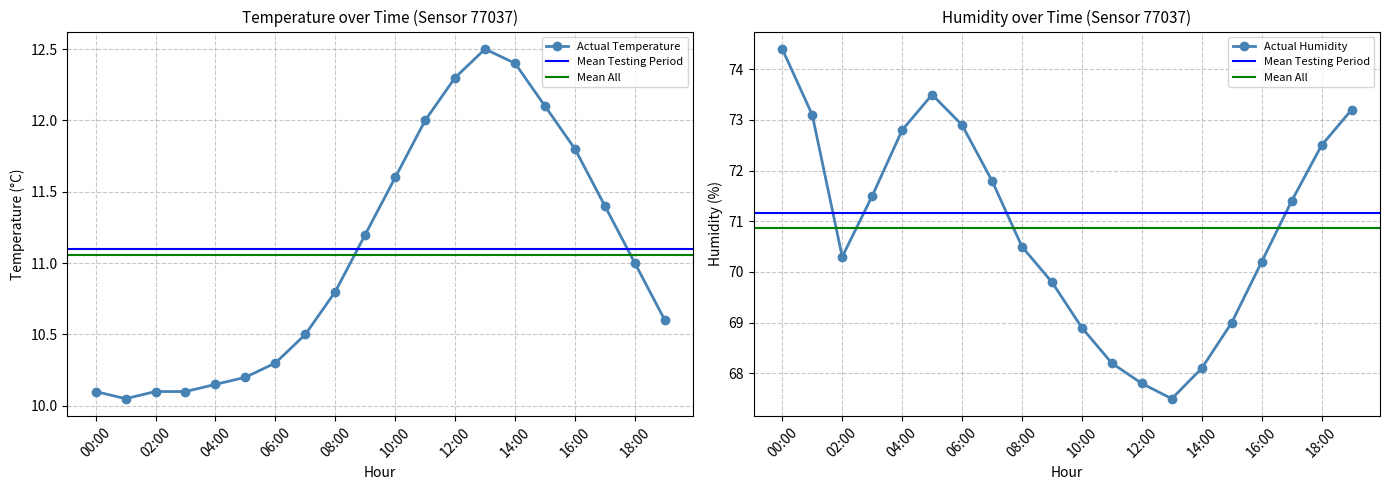

Which category has the lowest value in the temperature series?

01:00